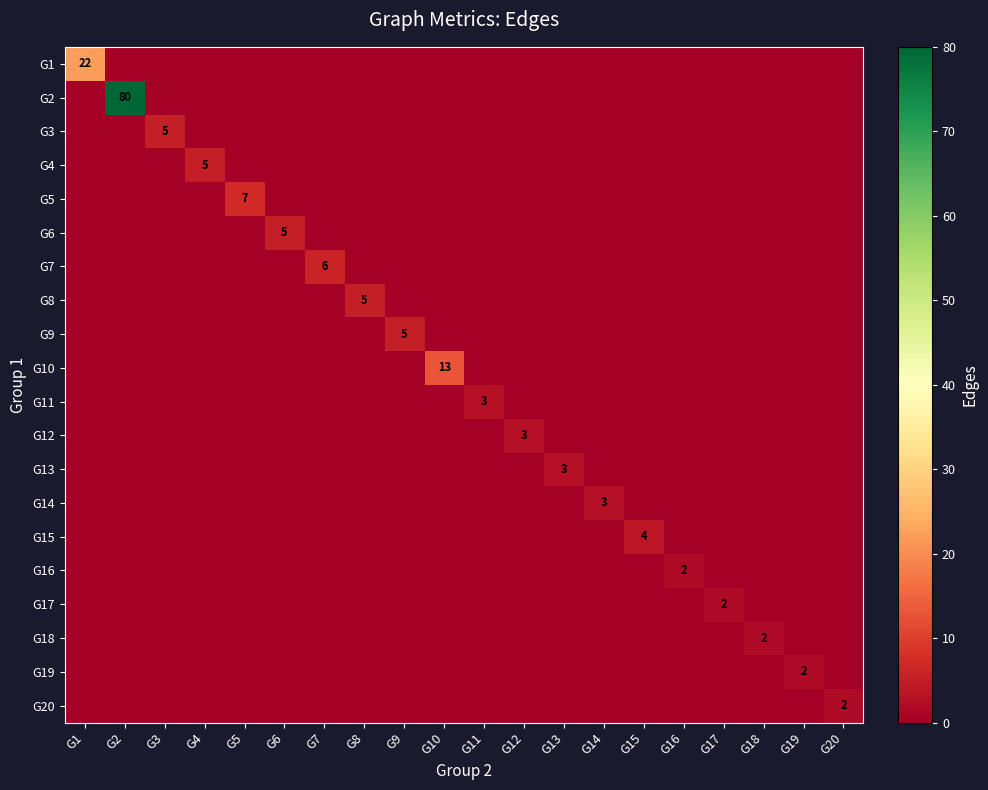

Is it true that G18 equals 3 at G18?

False